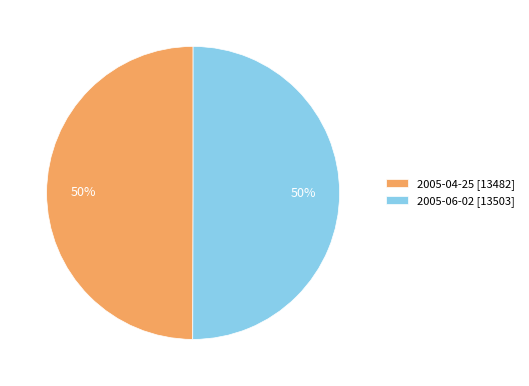

To the nearest percent, what portion does 2005-06-02 [13503] represent?

50%